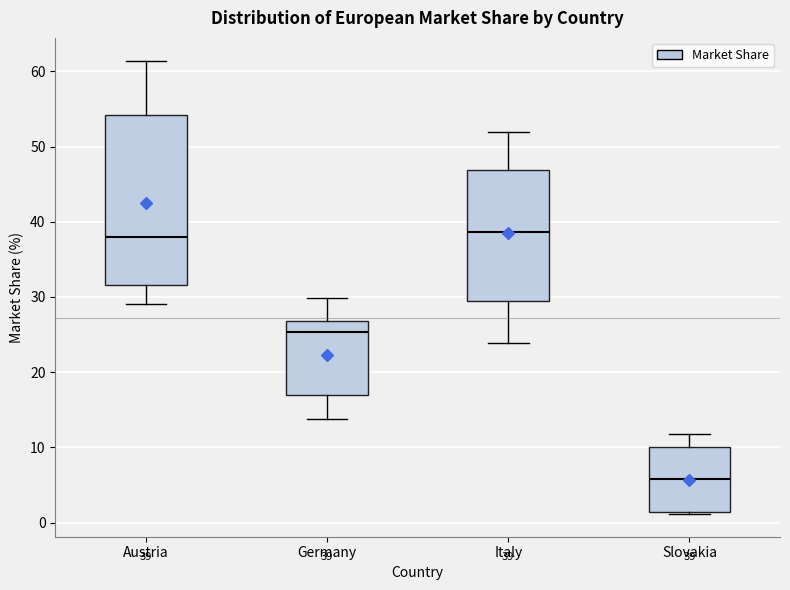

Which box has the lowest median line?

Slovakia